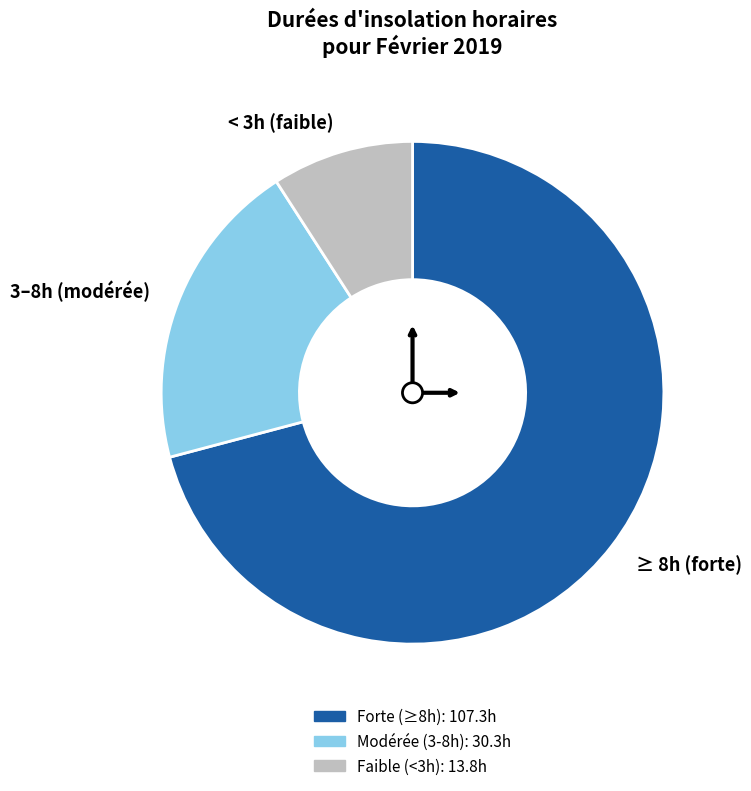

Does < 3h (faible) account for over 50% of the chart?

No